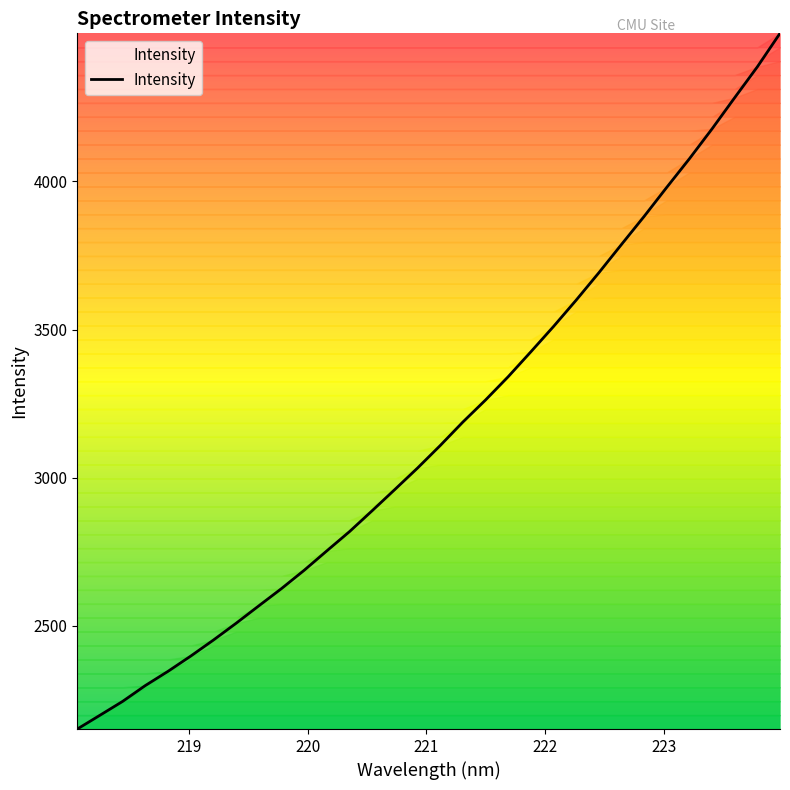

What is the minimum value shown in the chart?

2152.0